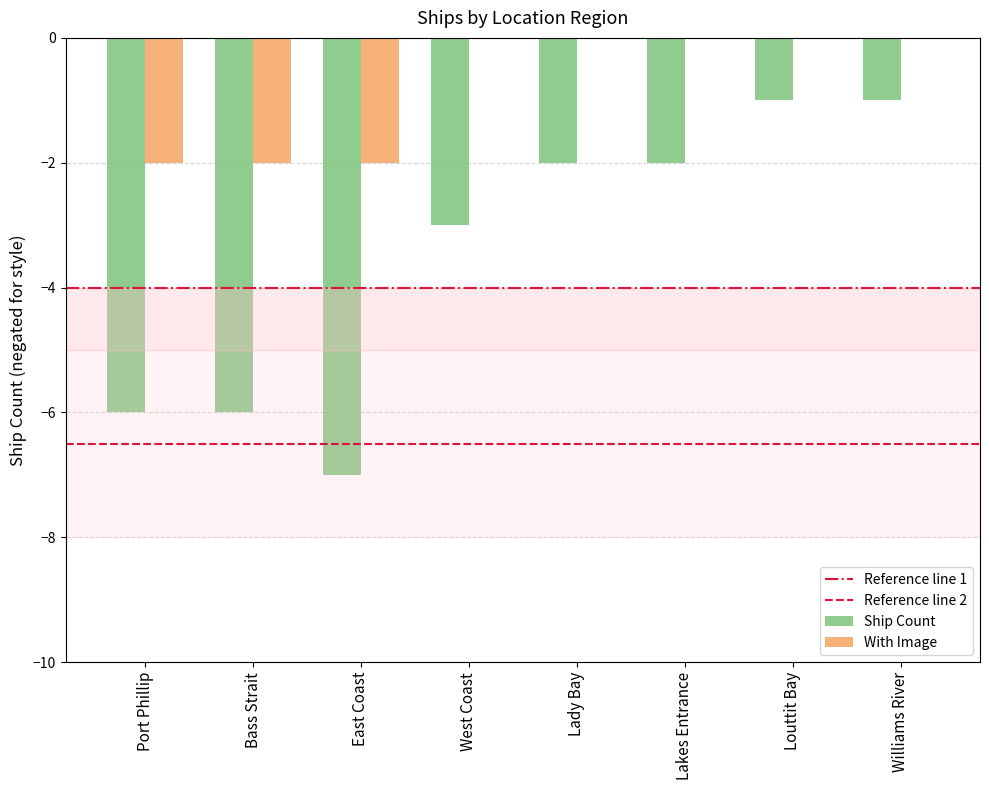

Reading left to right, extract all data points from this chart.

Ship Count: -6	-6	-7	-3	-2	-2	-1	-1
With Image: -2	-2	-2	0	0	0	0	0